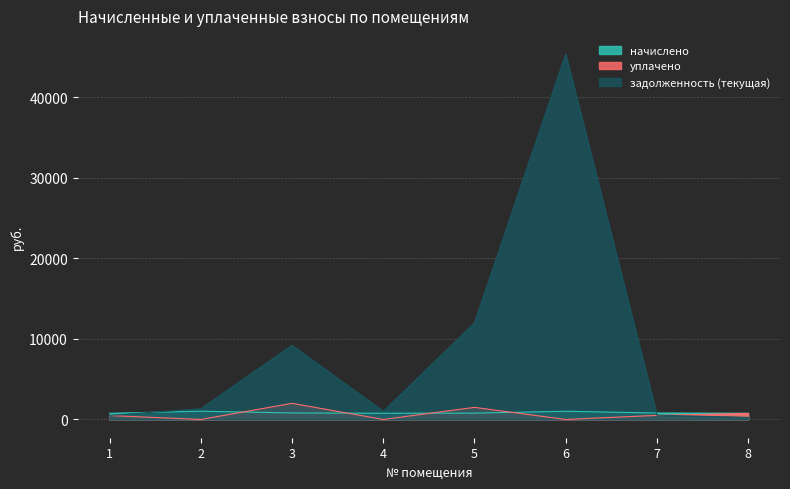

What is the difference between the уплачено values at 8 and 3?

1251.9